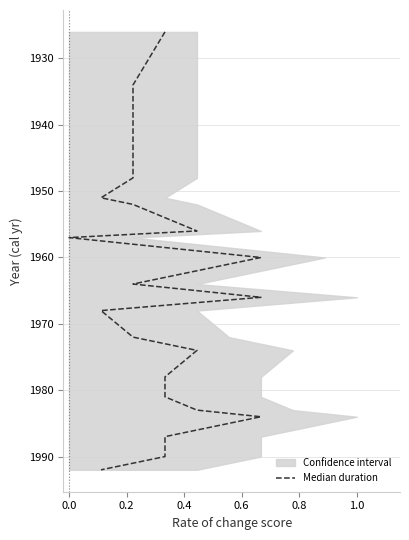

What is the smallest value displayed?

1926